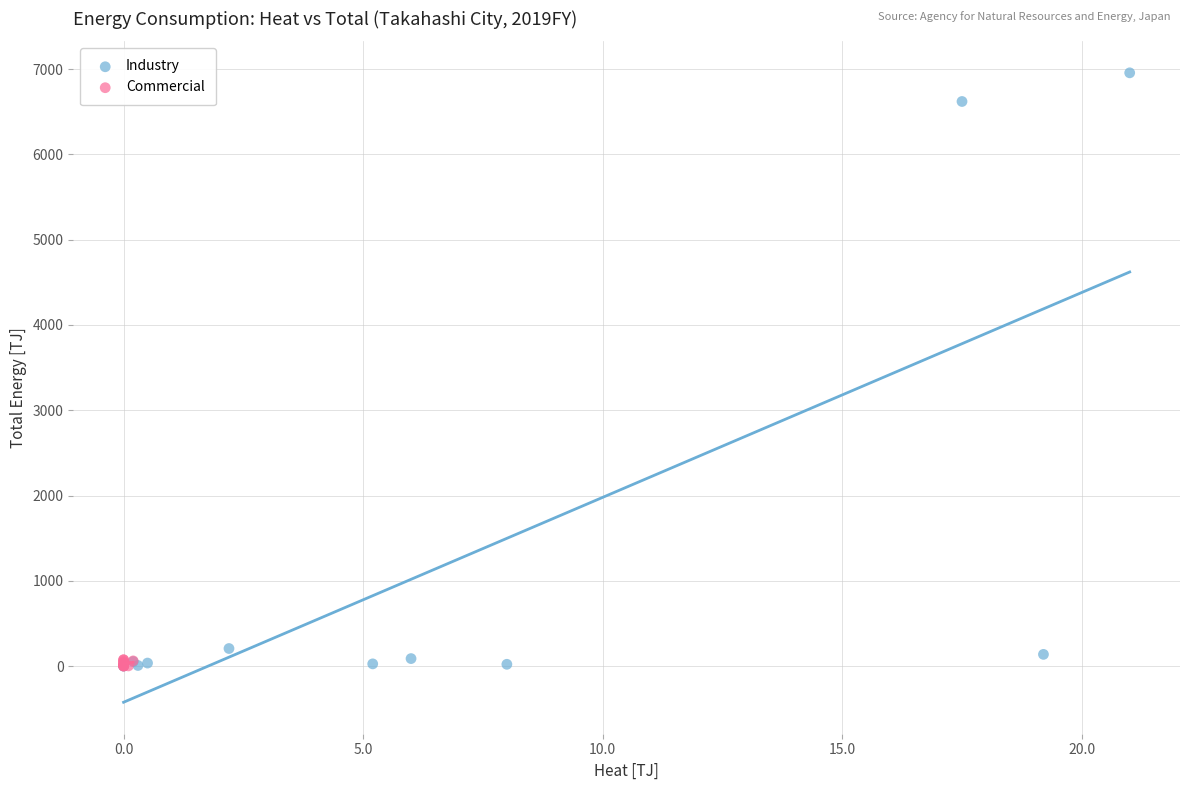

Which series has the largest Y range (max minus min)?

Industry